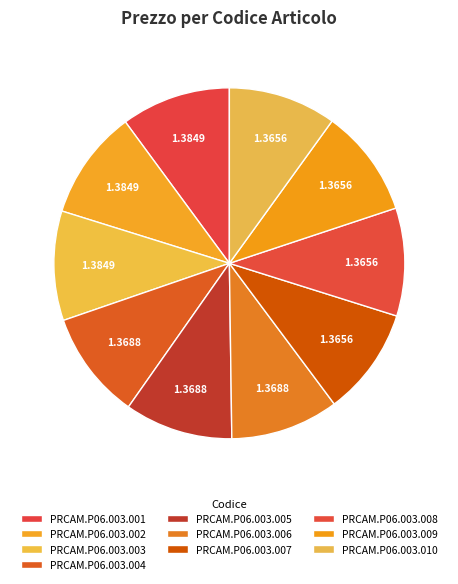

Is there a majority slice in this chart?

No